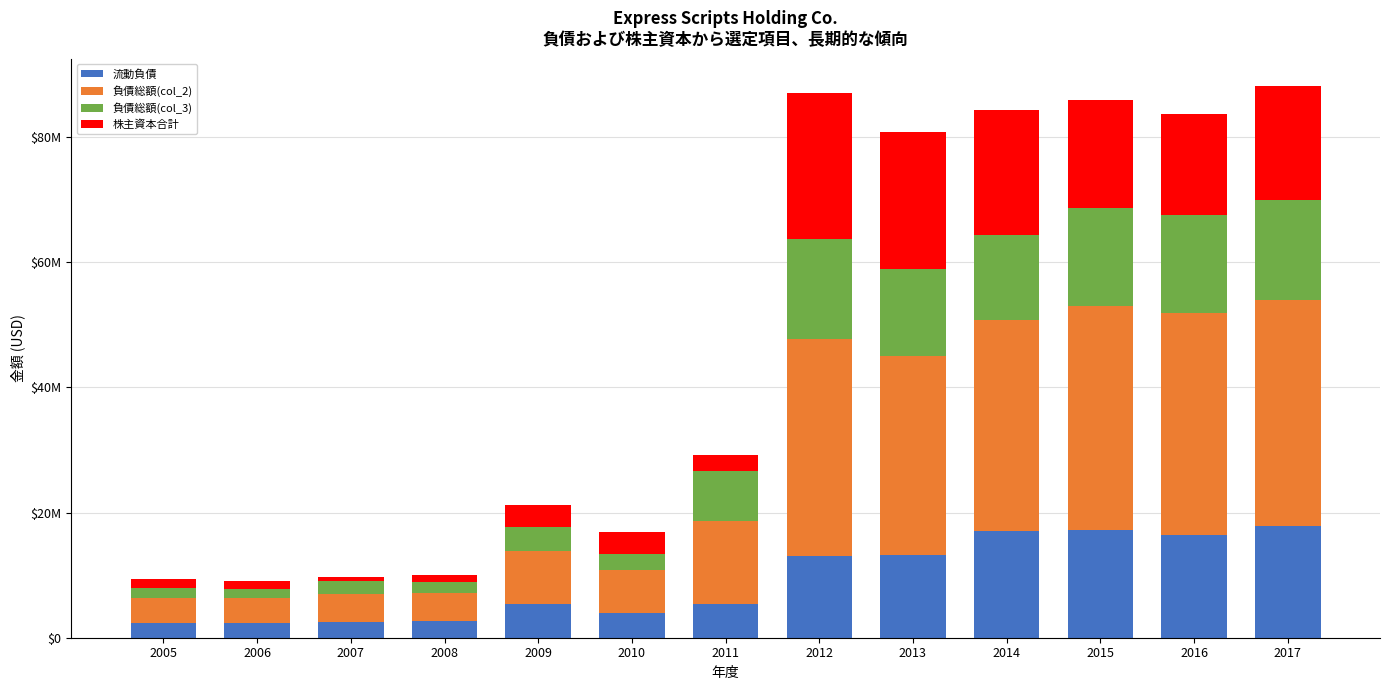

Are the bars horizontal?

No